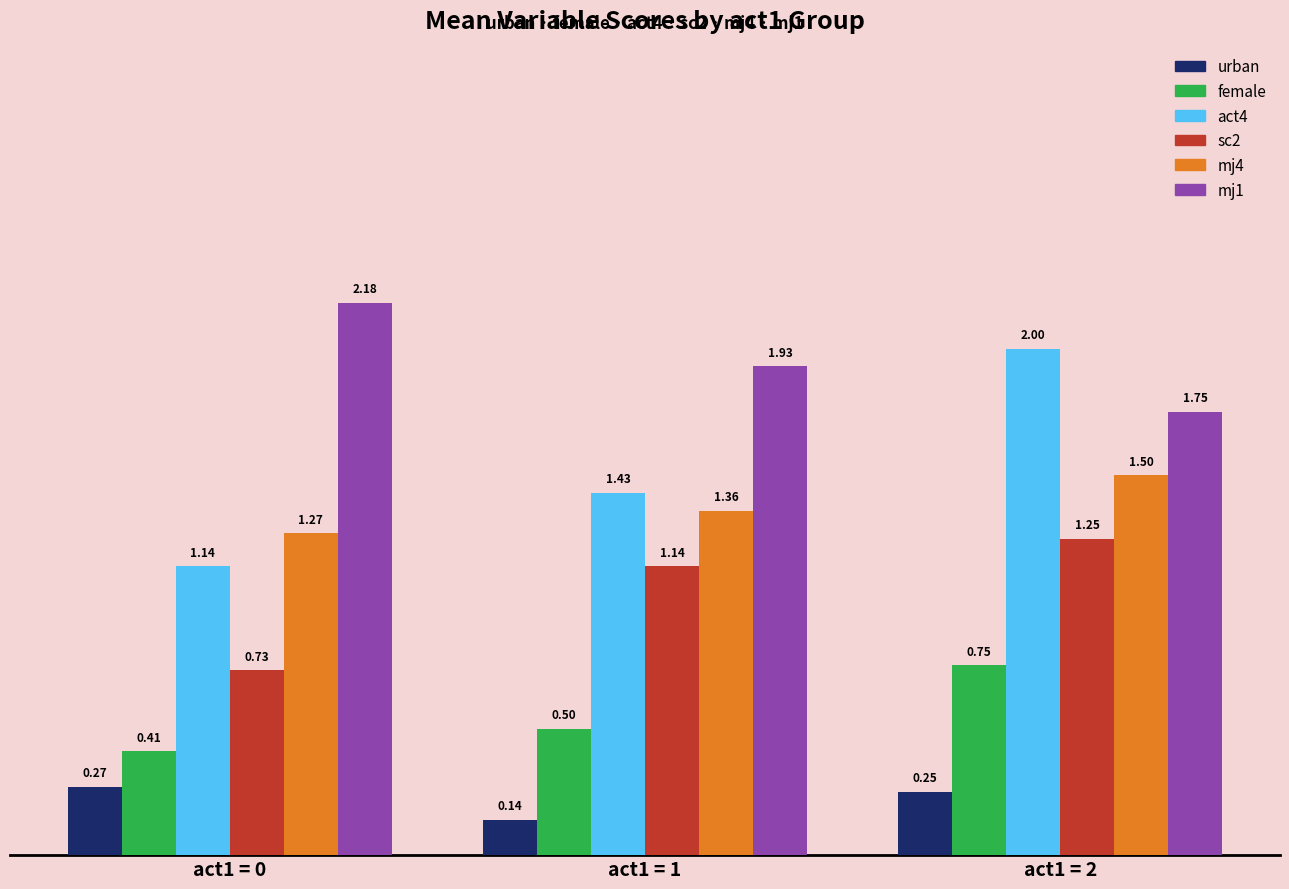

List the labels in order of urban value, smallest first.

act1 = 1, act1 = 2, act1 = 0